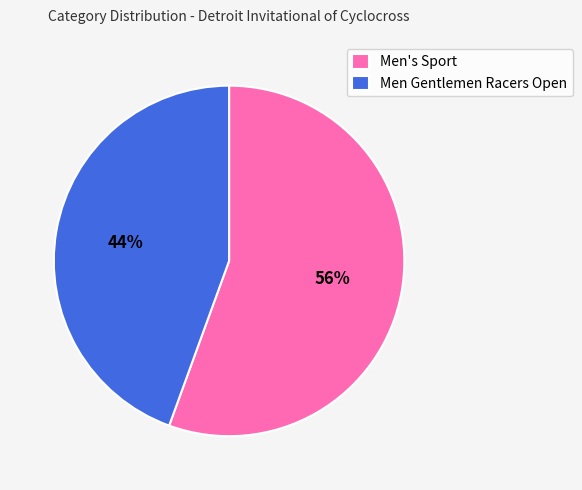

To the nearest percent, what portion does Men's Sport represent?

56%